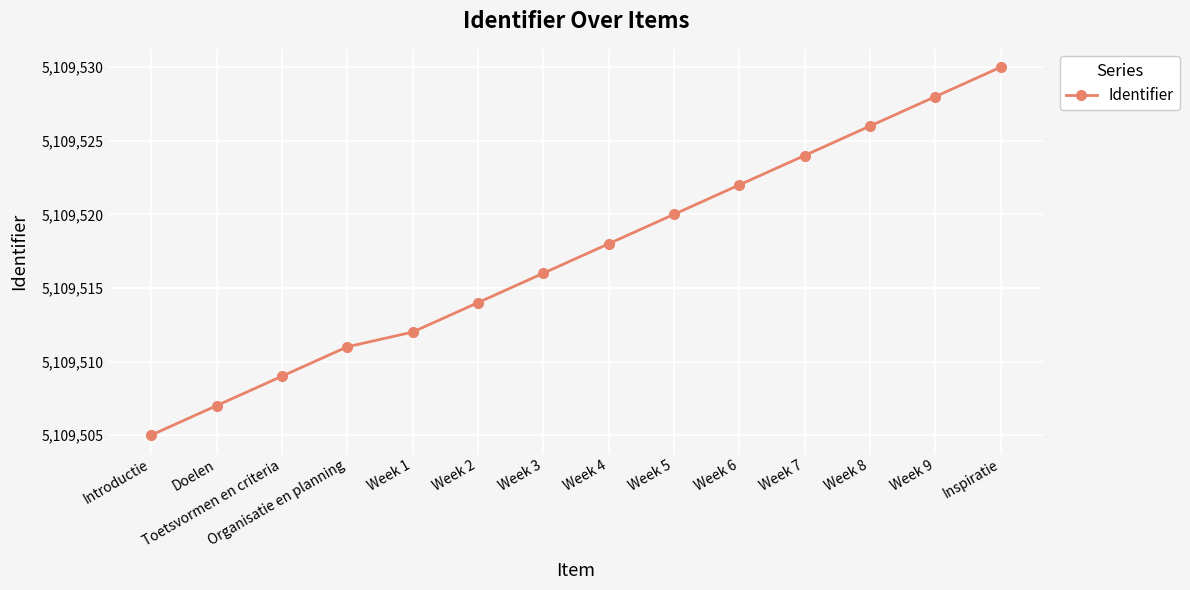

What is the sum of all values?

71533242